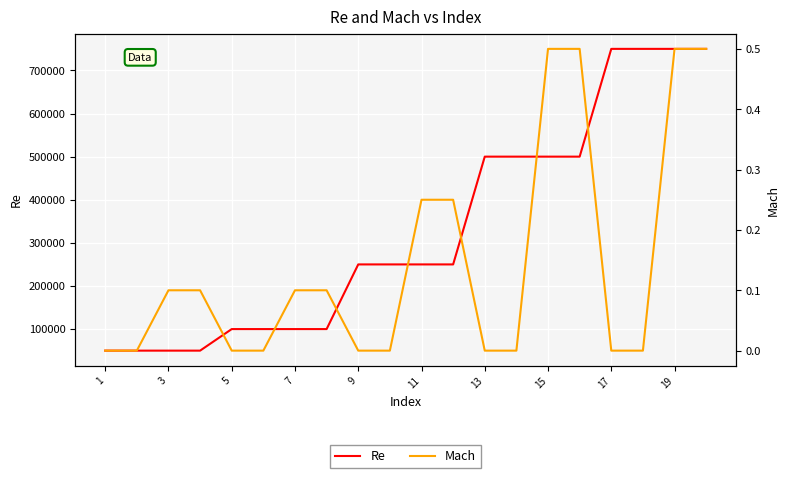

How many series are shown in this chart?

2